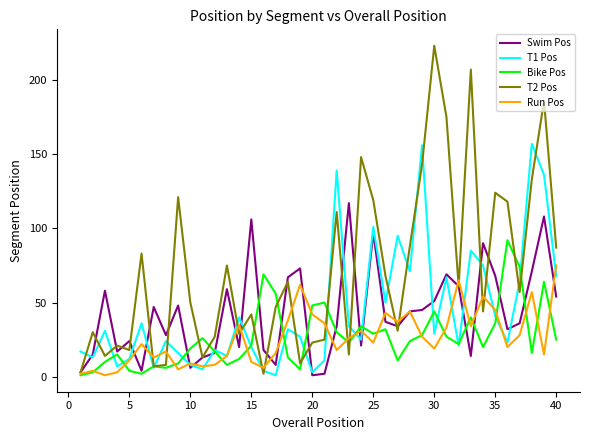

What is the maximum value for Run Pos?

75